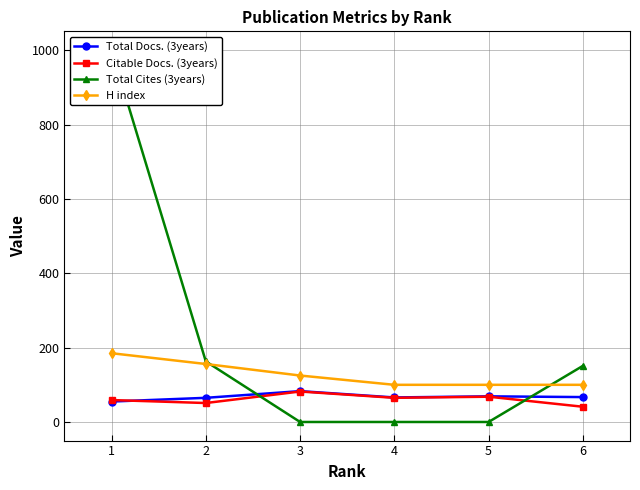

True or false: H index has a value of 185 at 1.

True